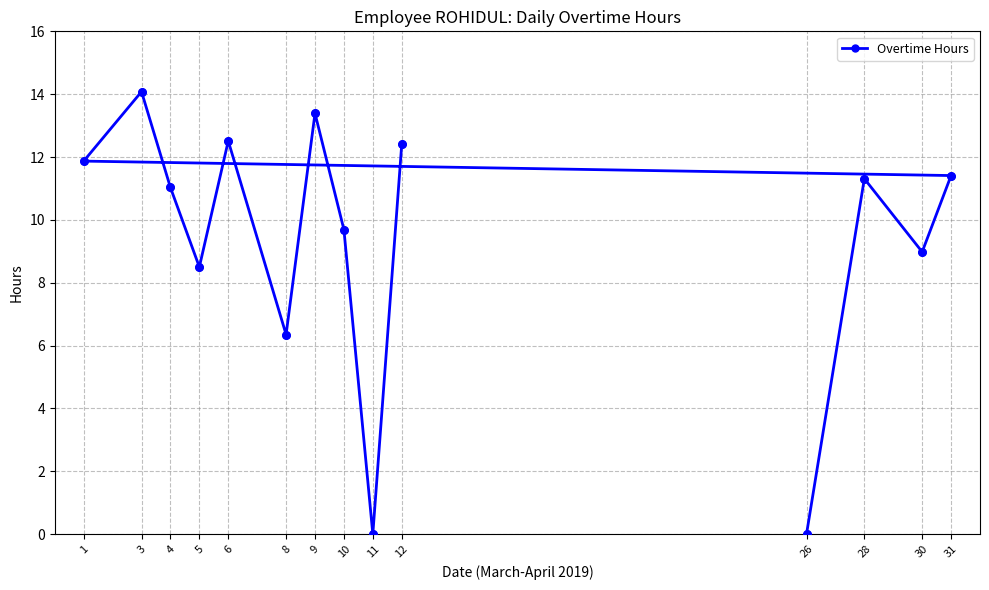

What is the change in value from 6 to 8?

-6.2